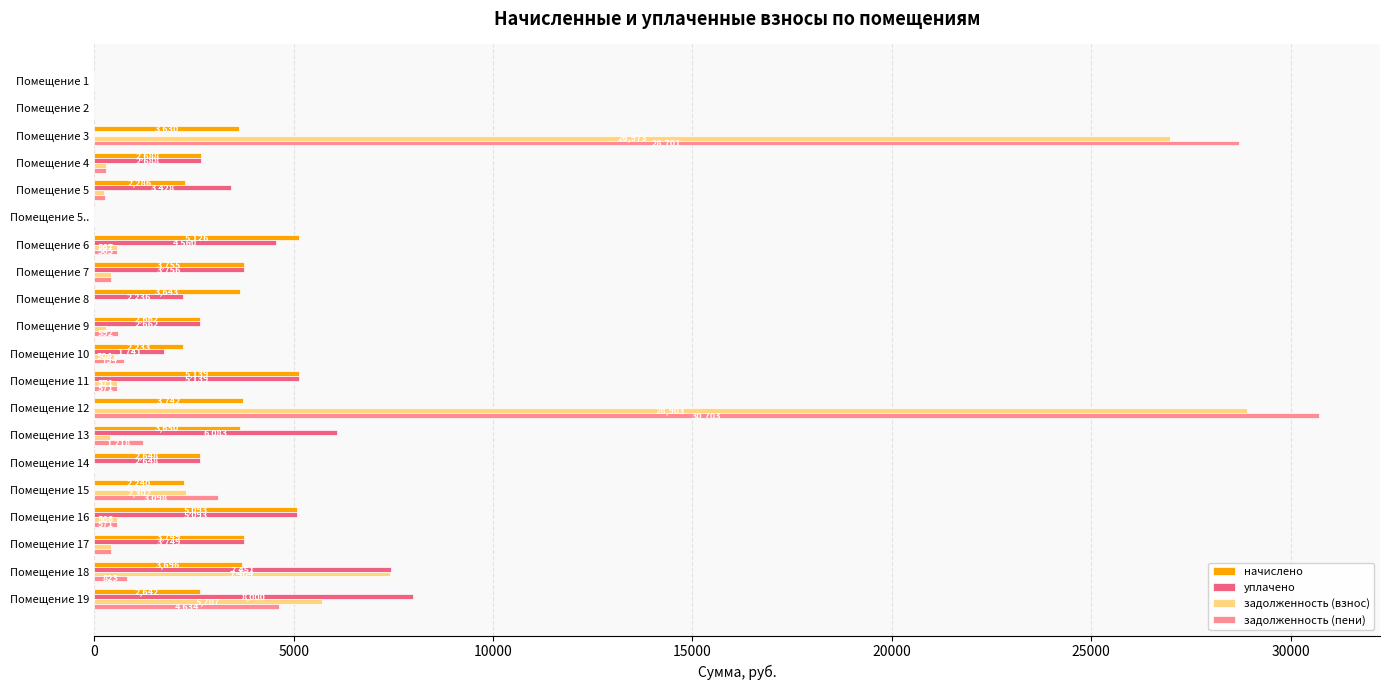

Which label corresponds to the largest value in the chart?

Помещение 12